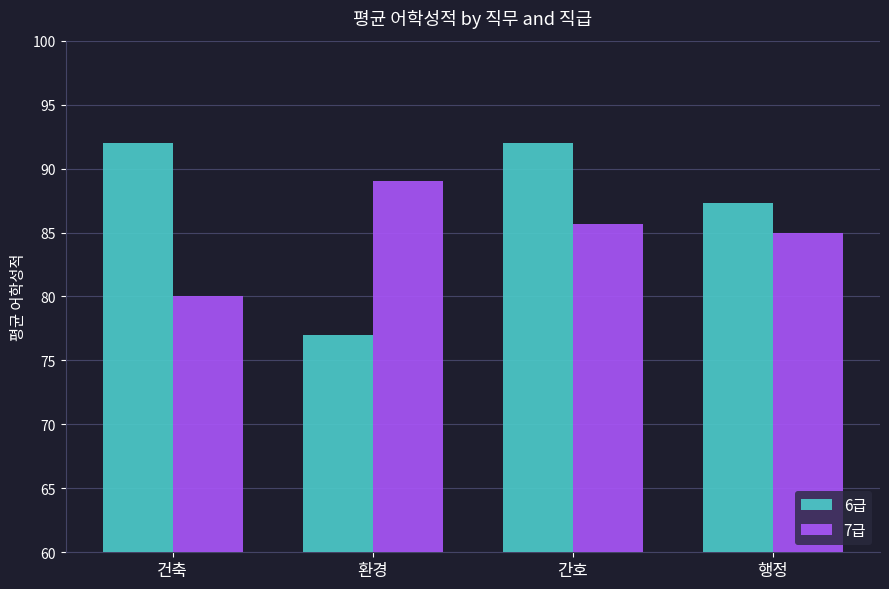

What is the average value of the 7급 series?

84.9